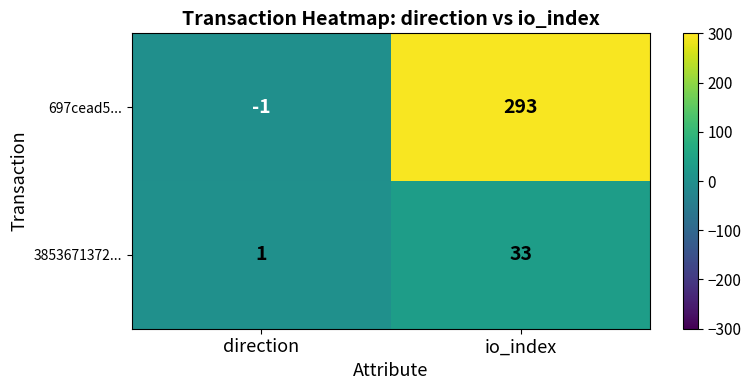

Between direction and io_index, which series saw the biggest shift?

697cead5...